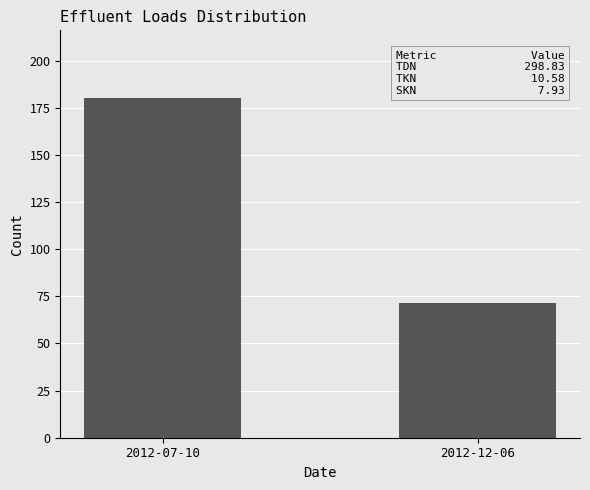

Which category has the lowest value across all series?

2012-12-06